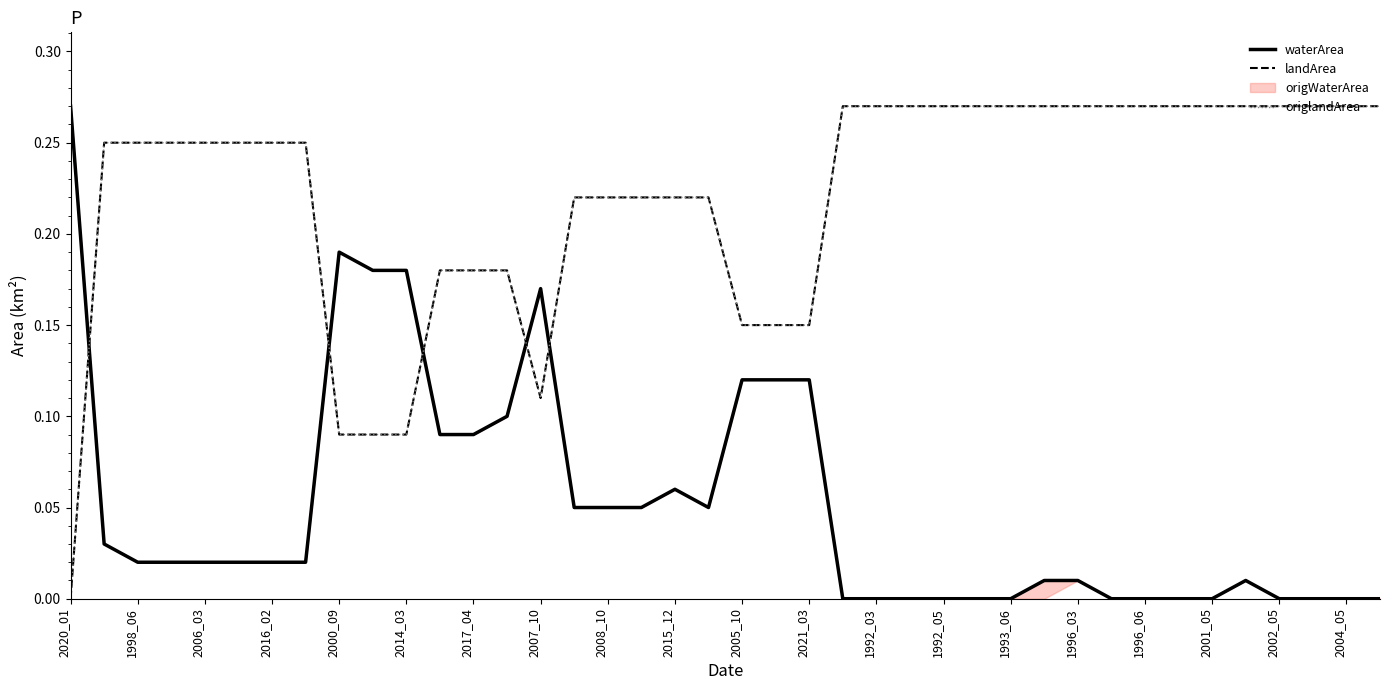

Which category has the highest value across all series?

2020_01